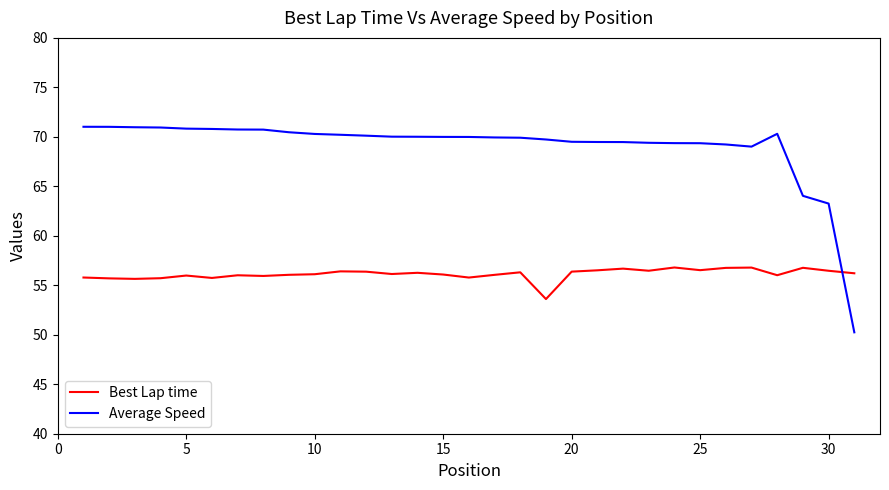

What is the lowest value of the Average Speed series?

50.2